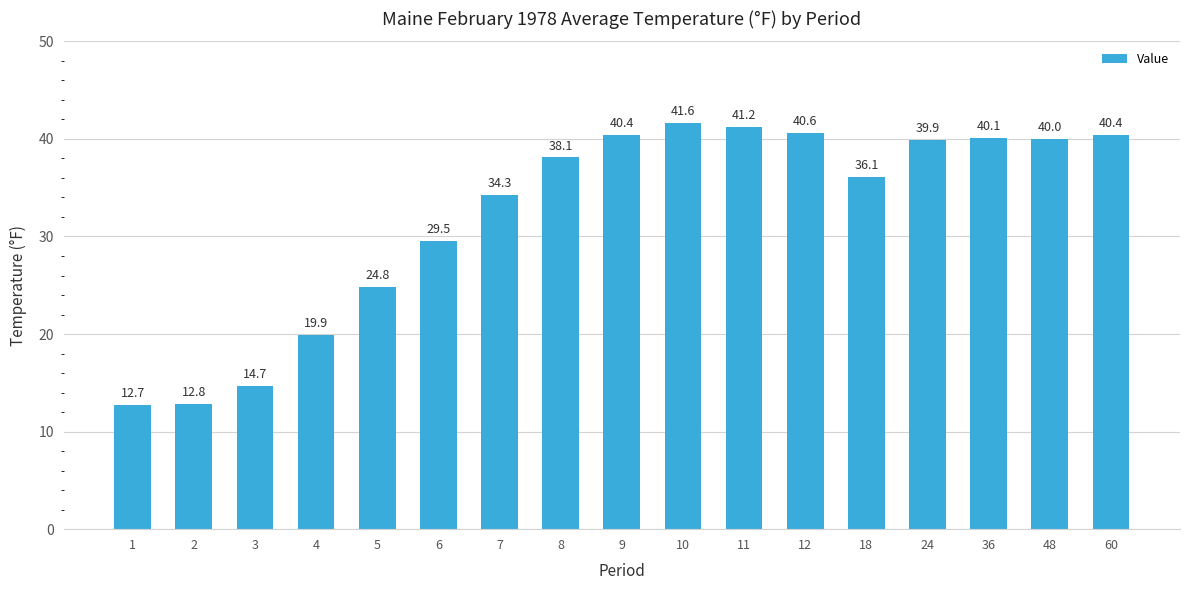

At which category does the chart reach its peak across all series?

10